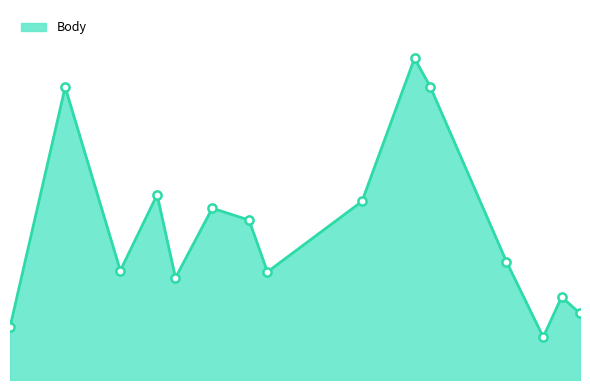

Does the chart have visible grid lines?

No